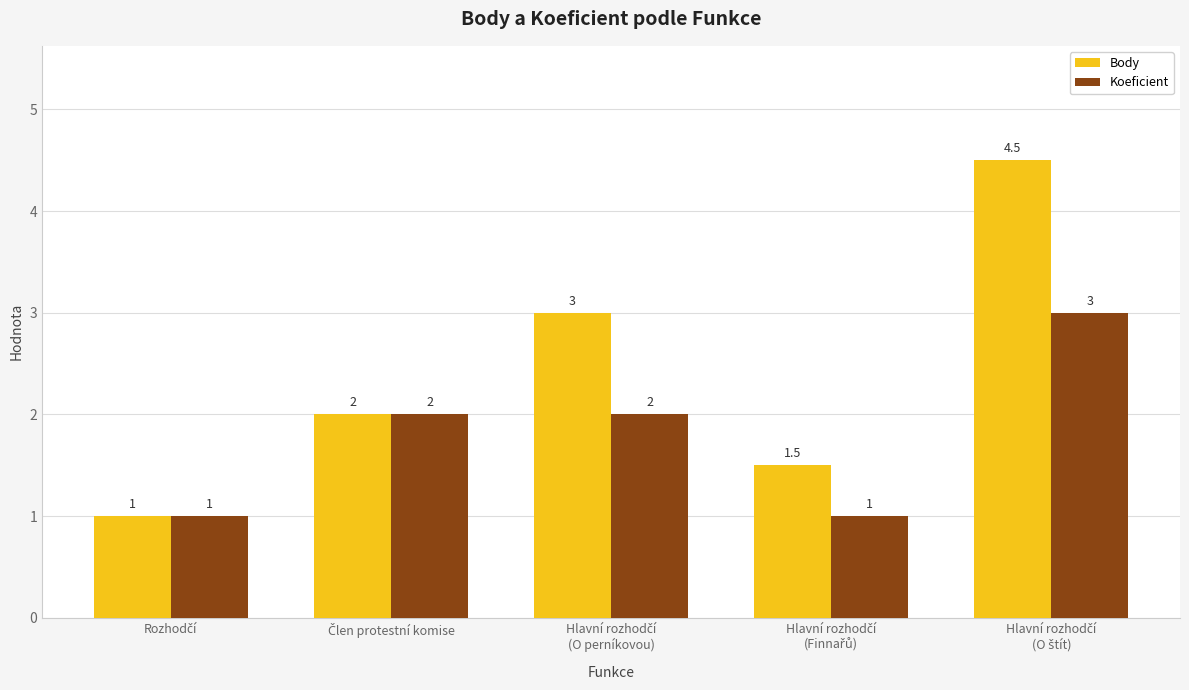

Reading left to right, what are all the values shown in this chart?

Body: 1.0	2.0	3.0	1.5	4.5
Koeficient: 1.0	2.0	2.0	1.0	3.0